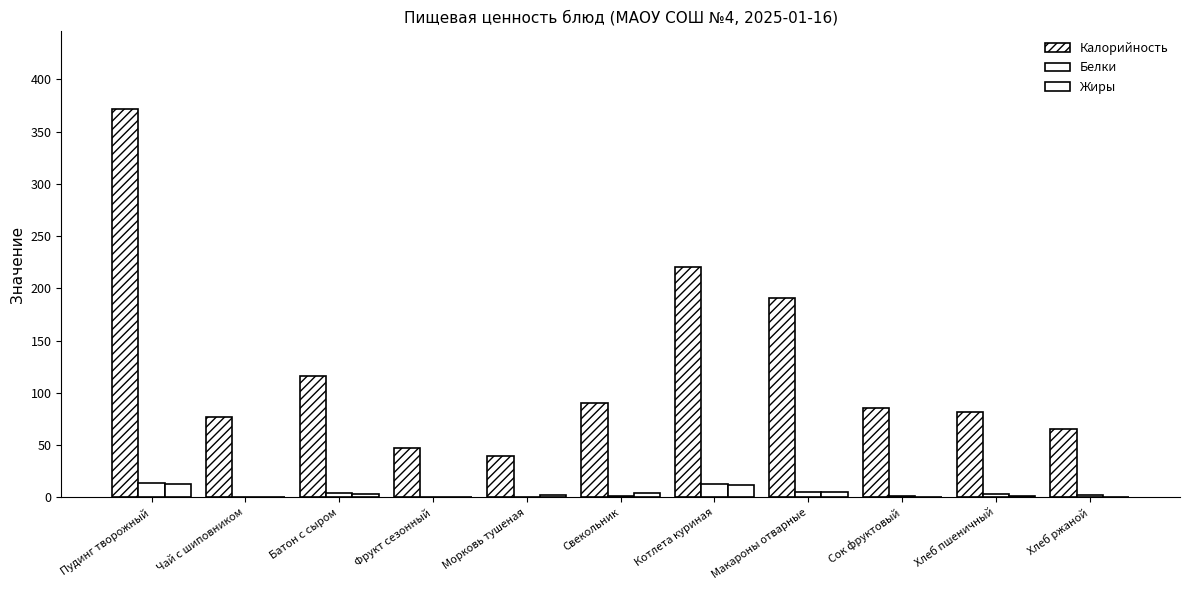

How many groups of bars are there?

11